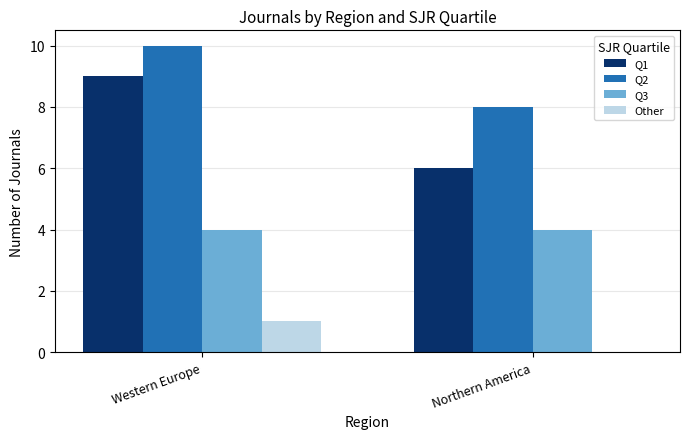

What is the greatest value displayed?

10